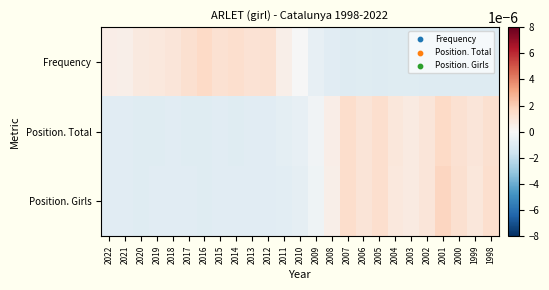

Between 2008 and 2018, which is larger?

2018